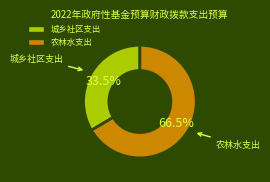

Combined, what portion of the pie is 城乡社区支出 and 农林水支出?

100.0%